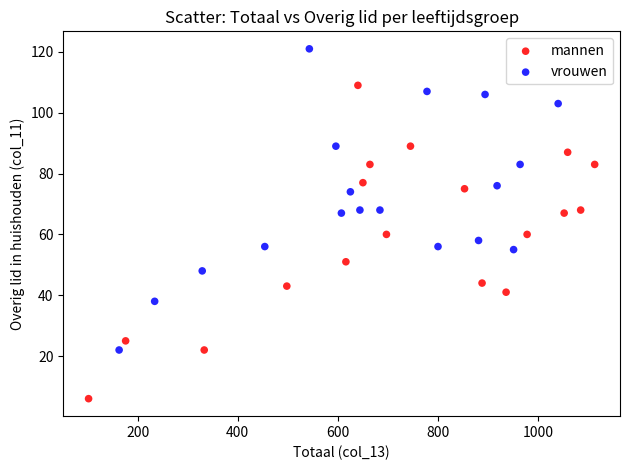

Which series reaches the minimum Y coordinate?

mannen